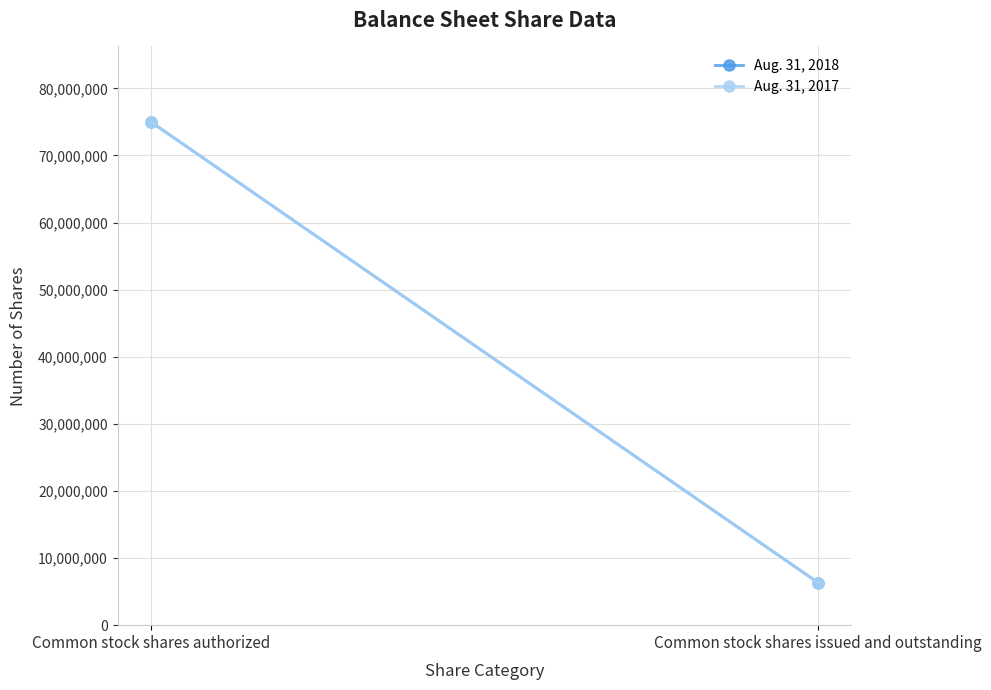

What are all the series names shown in the legend?

Aug. 31, 2018, Aug. 31, 2017